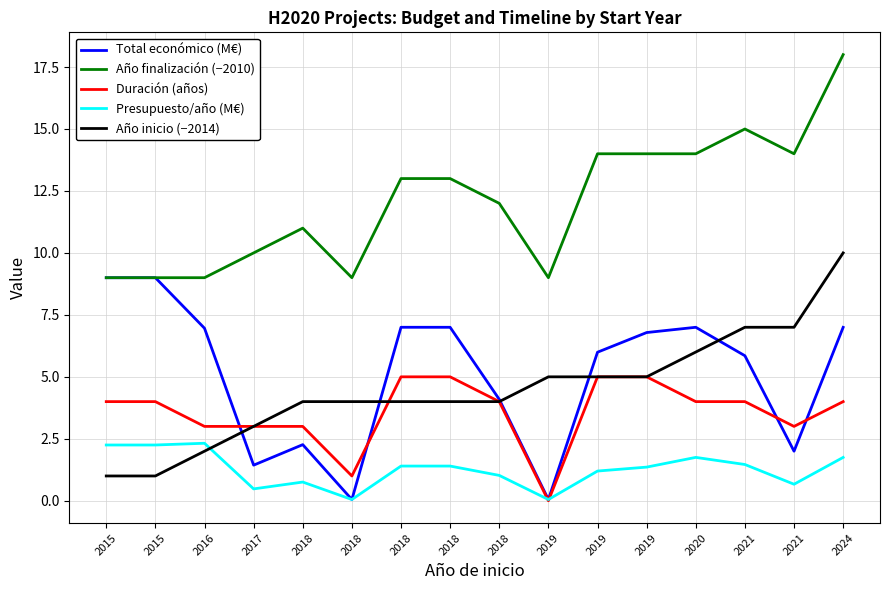

Reading left to right, list all the values displayed in this chart.

Total económico (M€): 9.0	9.0	7.0	1.4	2.3	0.1	7.0	7.0	4.1	0.1	6.0	6.8	7.0	5.9	2.0	7.0
Año finalización (−2010): 9.0	9.0	9.0	10.0	11.0	9.0	13.0	13.0	12.0	9.0	14.0	14.0	14.0	15.0	14.0	18.0
Duración (años): 4.0	4.0	3.0	3.0	3.0	1.0	5.0	5.0	4.0	0.0	5.0	5.0	4.0	4.0	3.0	4.0
Presupuesto/año (M€): 2.2	2.2	2.3	0.5	0.8	0.1	1.4	1.4	1.0	0.1	1.2	1.4	1.7	1.5	0.7	1.7
Año inicio (−2014): 1.0	1.0	2.0	3.0	4.0	4.0	4.0	4.0	4.0	5.0	5.0	5.0	6.0	7.0	7.0	10.0